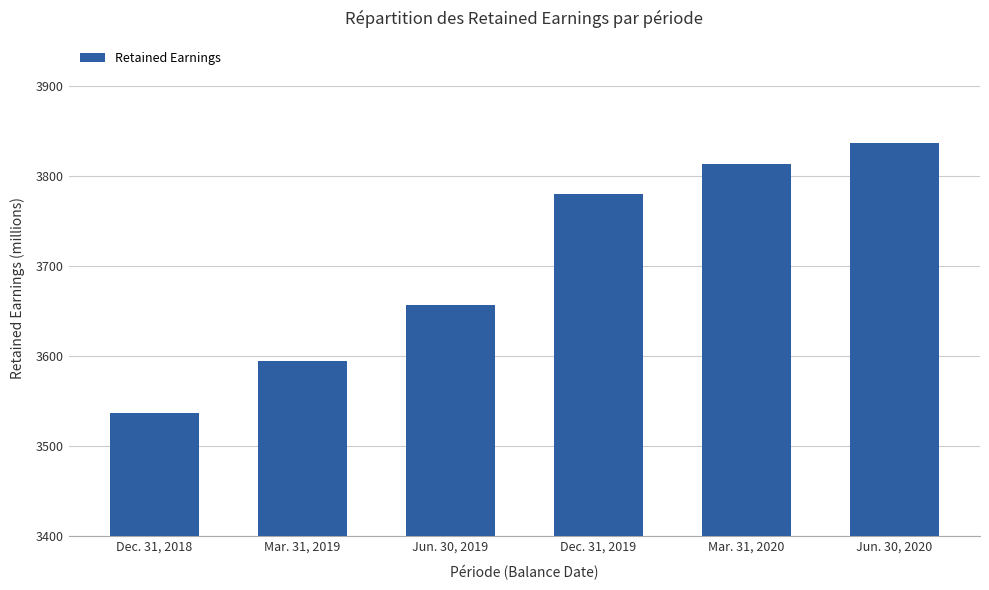

What is the approximate value at Dec. 31, 2019, to the nearest 5?

3780